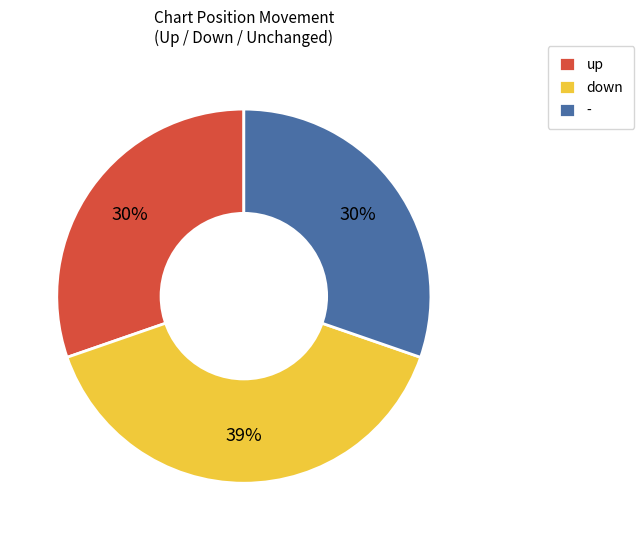

How many segments does this pie chart have?

3